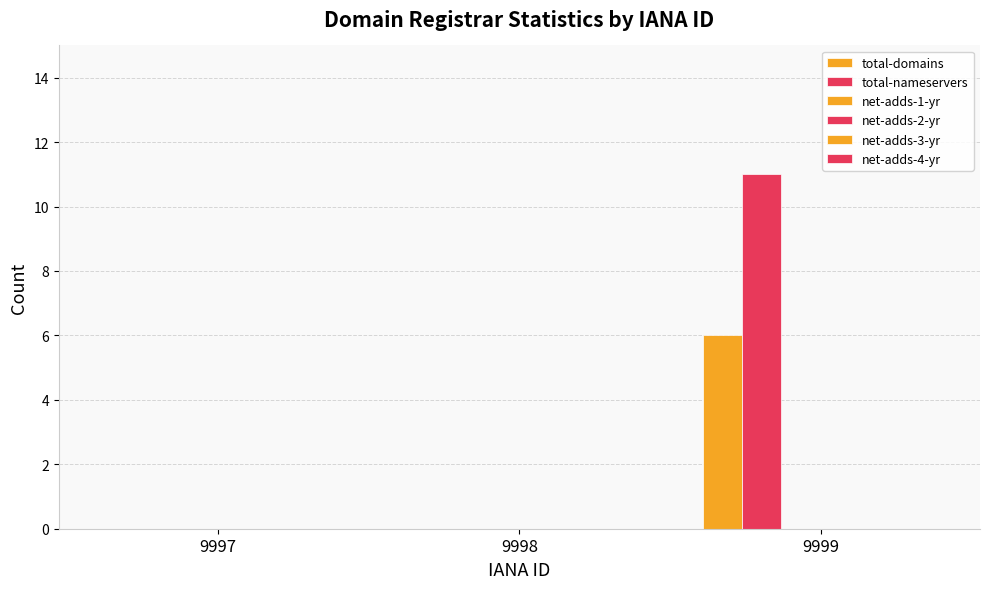

How many series are shown in this chart?

2